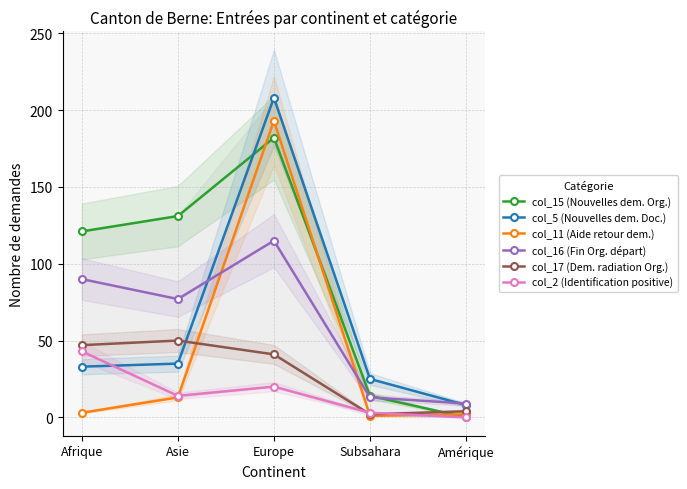

True or false: col_15 (Nouvelles dem. Org.) has a value of 253 at Europe.

False